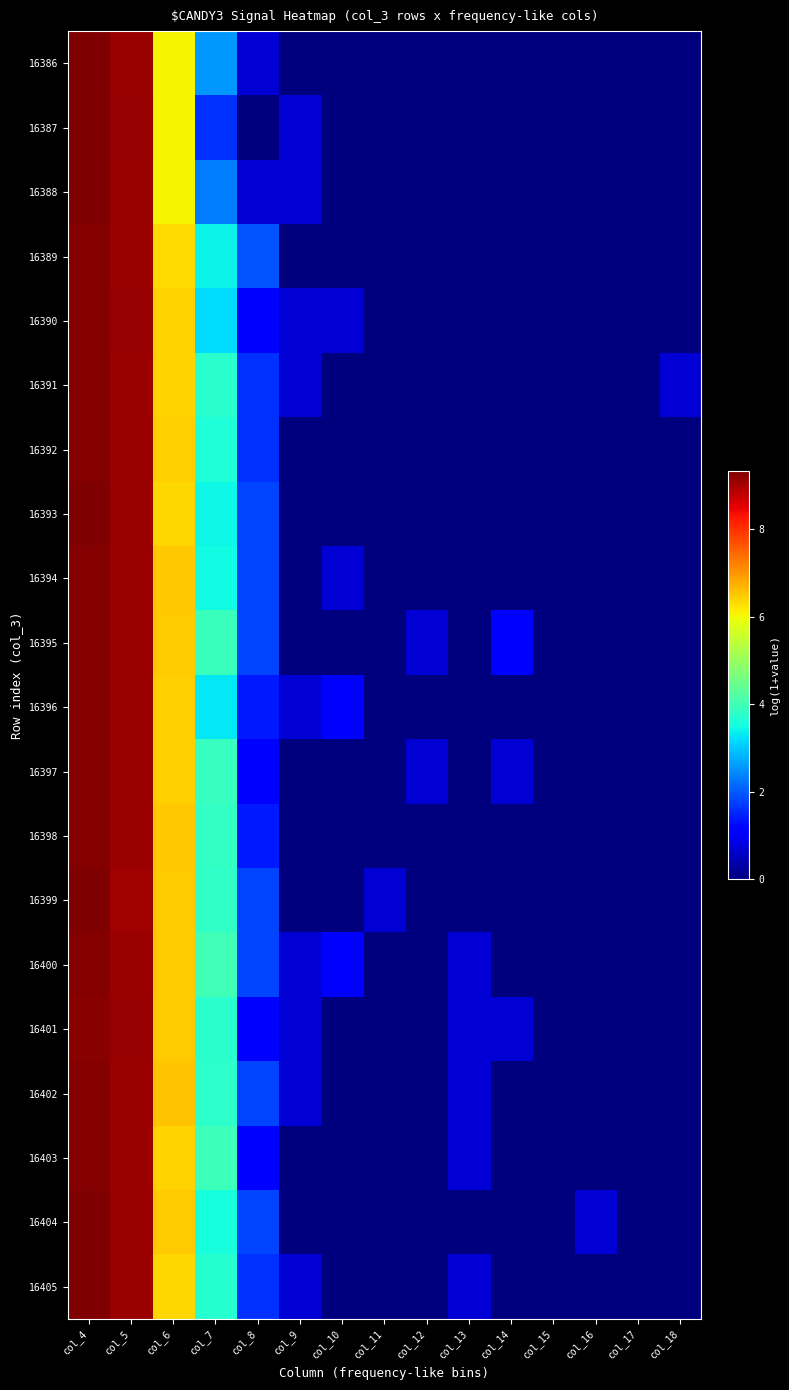

What is the spread (max minus min) of values at col_6?

0.5